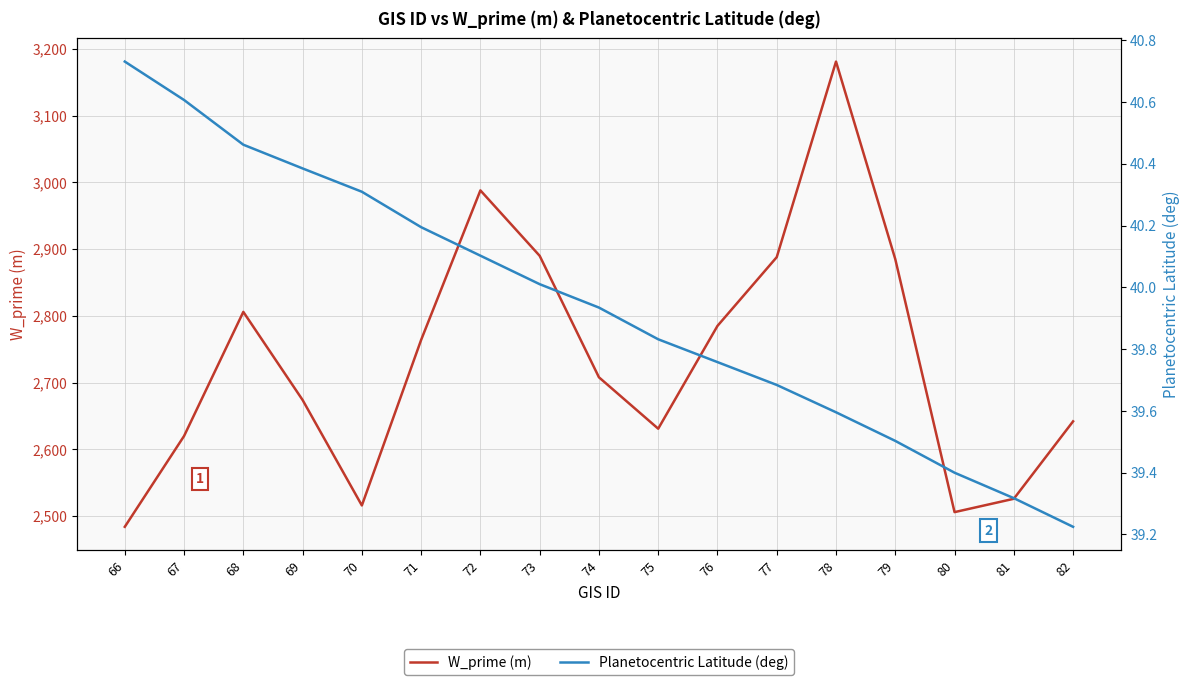

True or false: W_prime (m) and Planetocentric Latitude (deg) intersect in this chart.

False